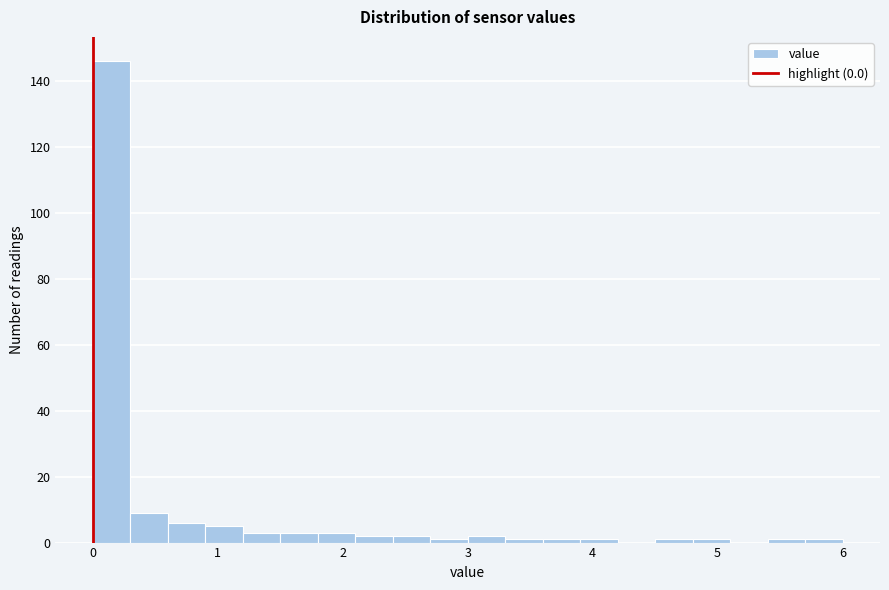

Read against the x-axis, roughly where is the centre of the tallest bar?

0.2